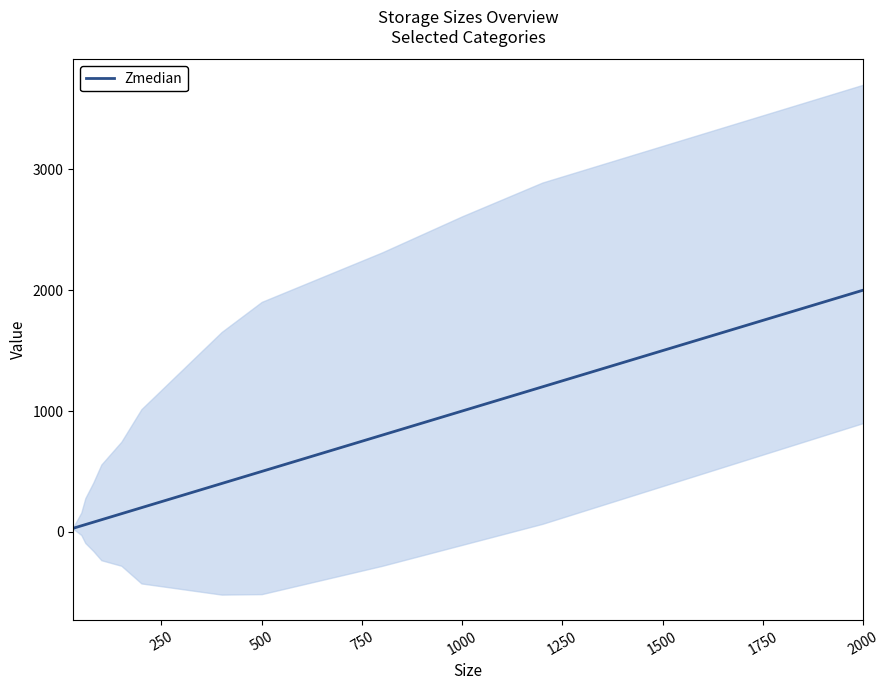

True or false: Zmedian has a value of 500 at 500.

True